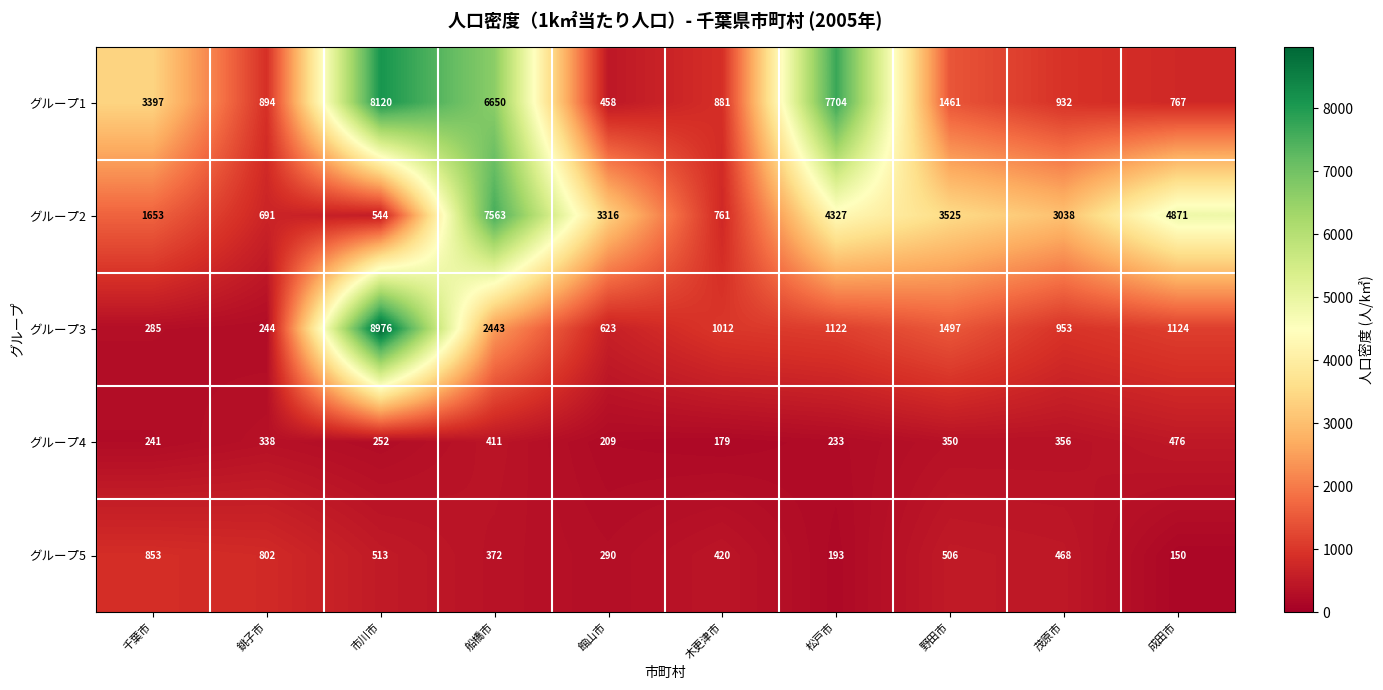

What is the average value of the グループ2 series?

3029